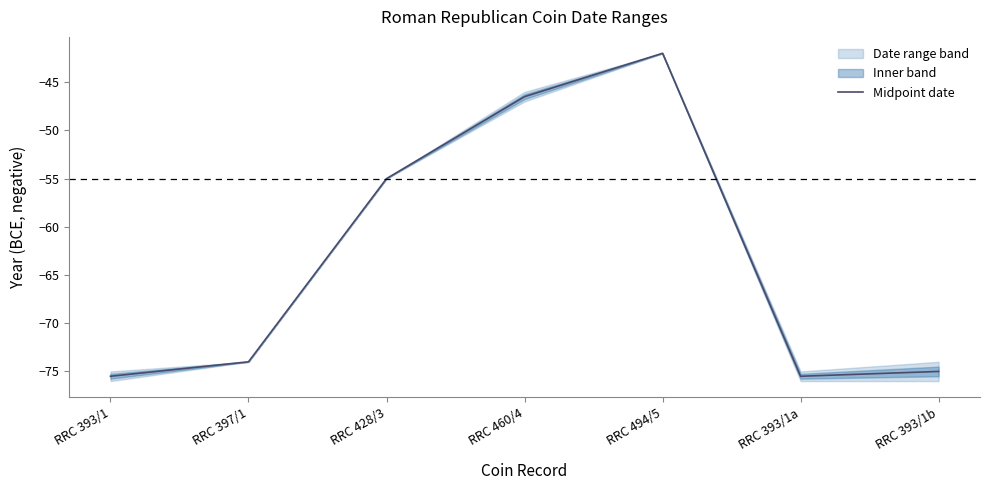

Which label corresponds to the smallest value in the chart?

RRC 393/1